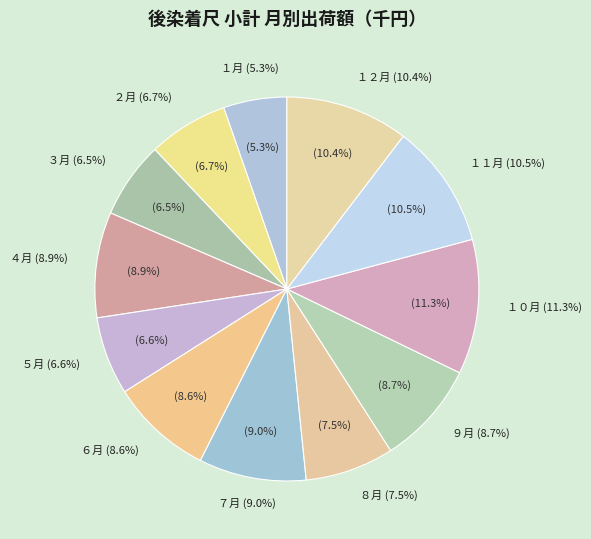

How many slices are in this pie chart?

12